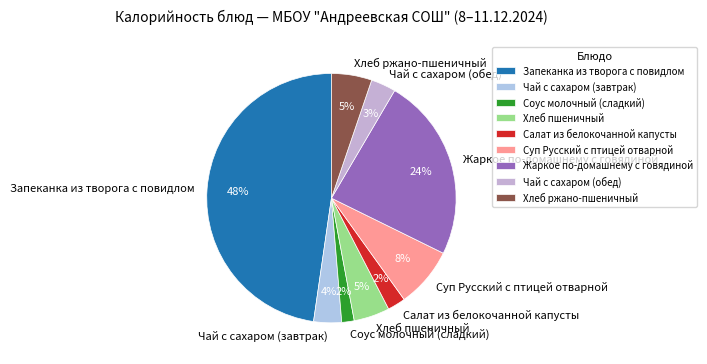

To the nearest percent, what is the difference between the largest and smallest slice percentages?

46%